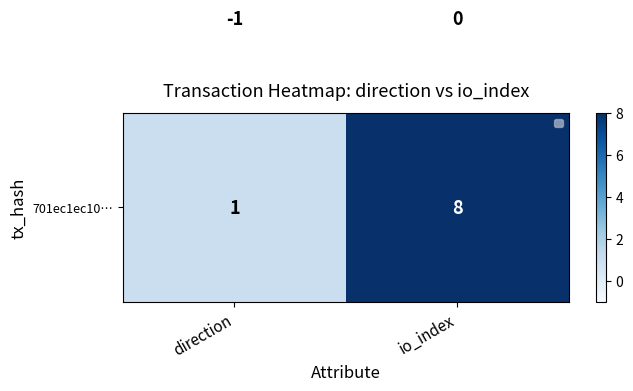

Which label corresponds to the largest value in the chart?

io_index